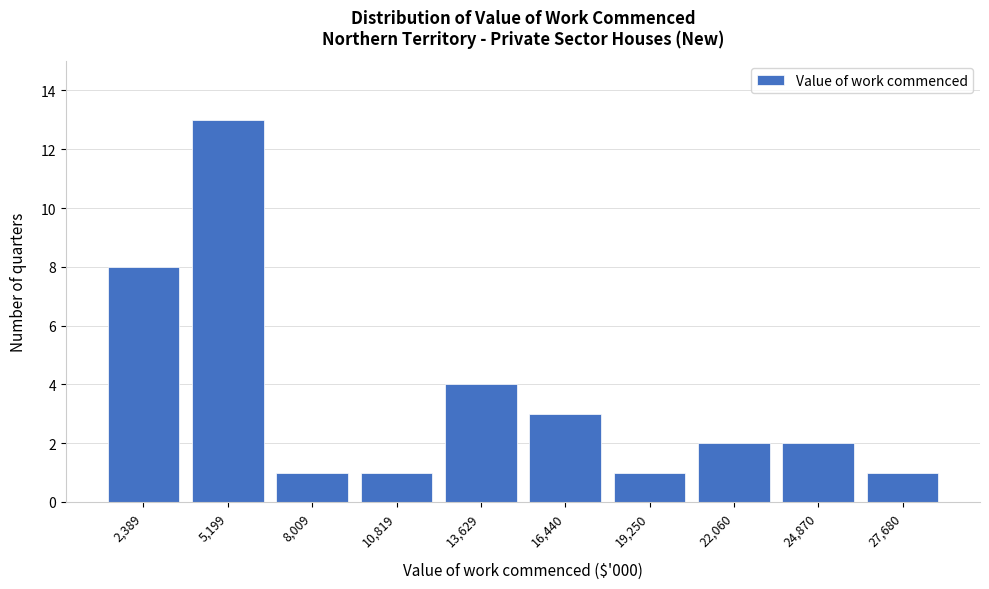

Reading left to right, transcribe all the data shown in this chart.

8	13	1	1	4	3	1	2	2	1